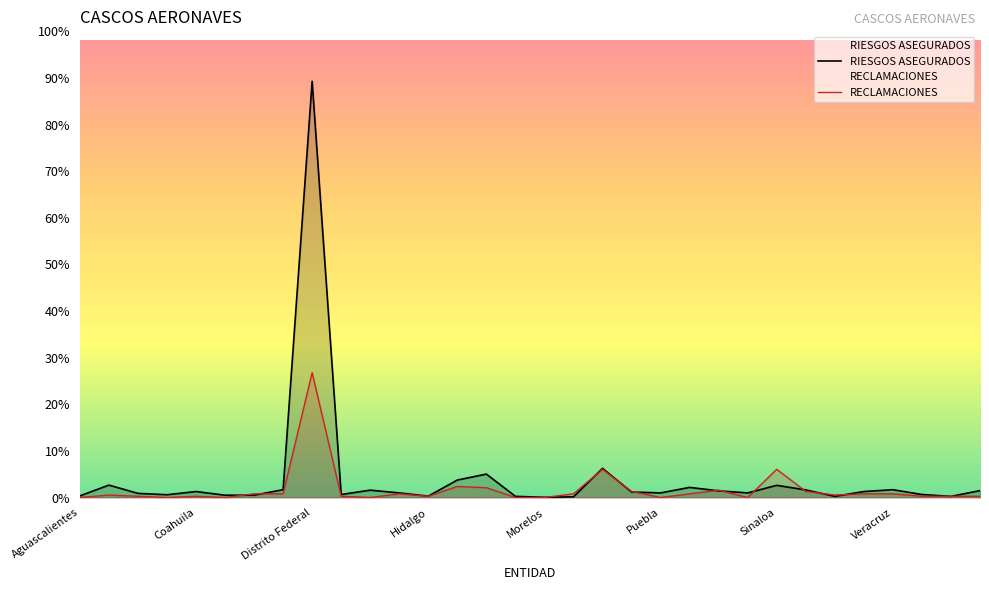

Which label corresponds to the smallest value in the chart?

Aguascalientes